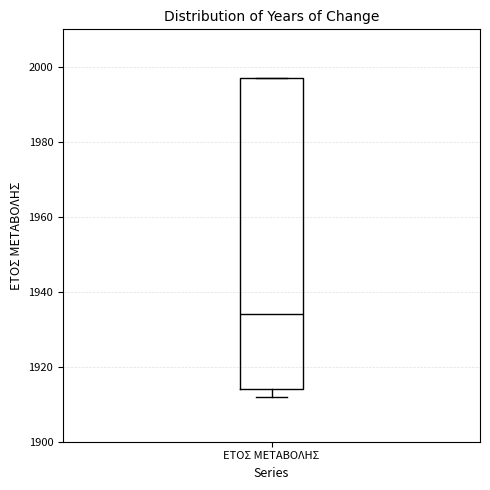

Where is the upper edge of the box for ΕΤΟΣ ΜΕΤΑΒΟΛΗΣ on the y-axis? The values are not printed on the chart, so give them approximately, as read against the axis.

1998